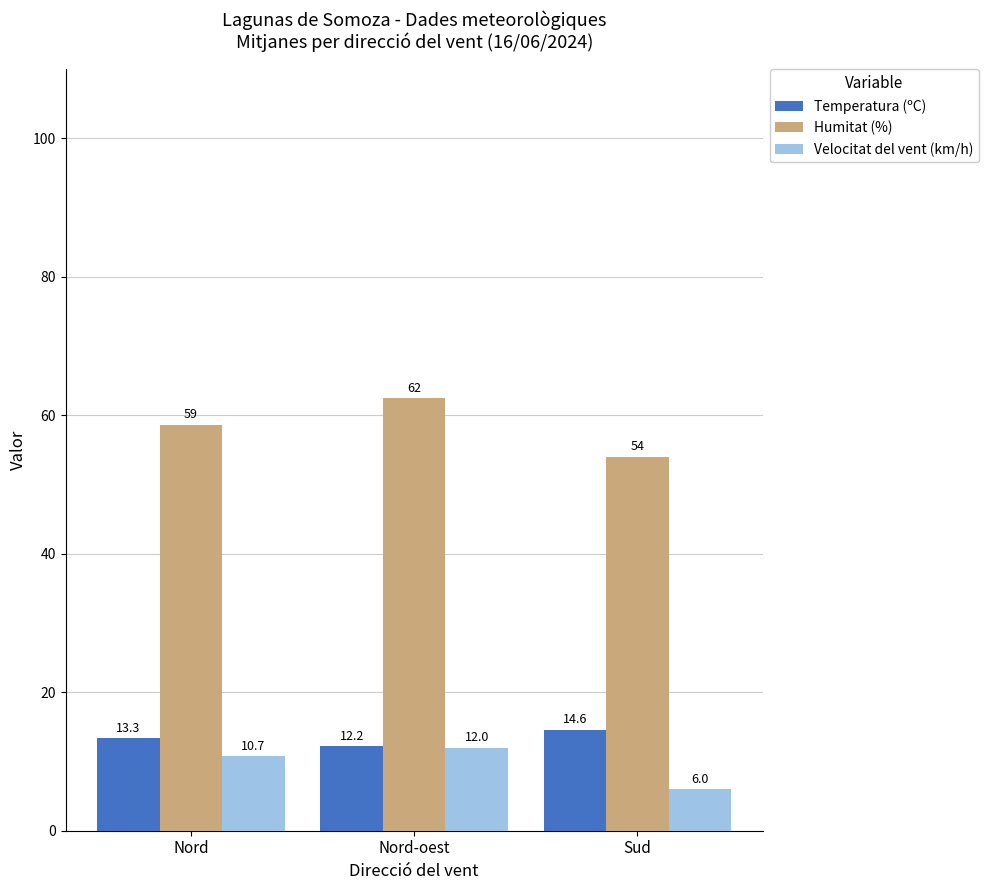

What position from the left is Nord?

1